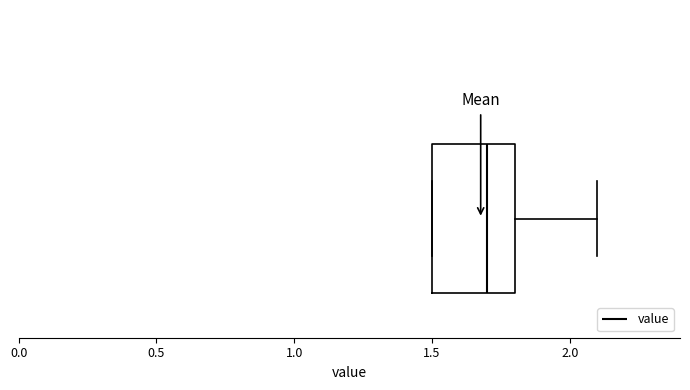

Read this box plot against the x-axis: the position of the median line, the range covered by the box, and the ends of both whiskers. The values are not printed on the chart, so give them approximately, as read against the axis.

median 1.7, box 1.5 to 1.8, whiskers 1.5 to 2.1